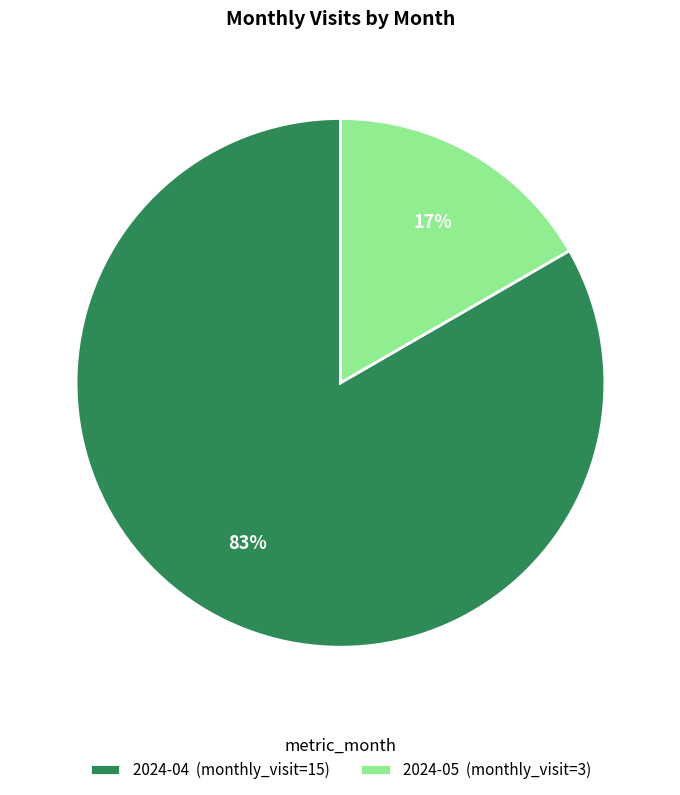

Rank the categories by value from highest to lowest.

2024-04, 2024-05